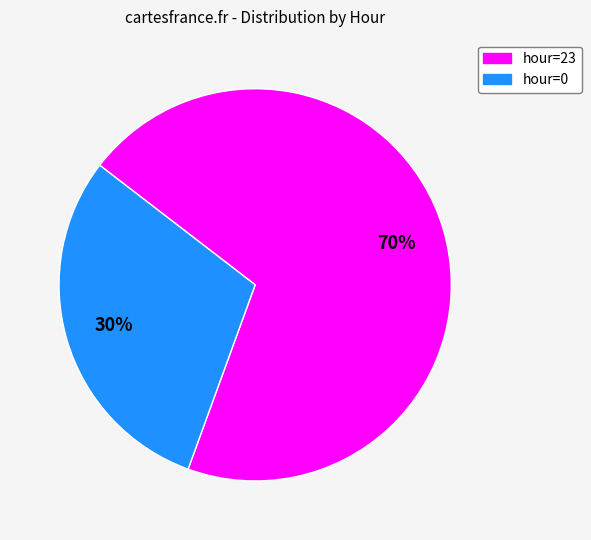

Which slice is the largest?

hour=23